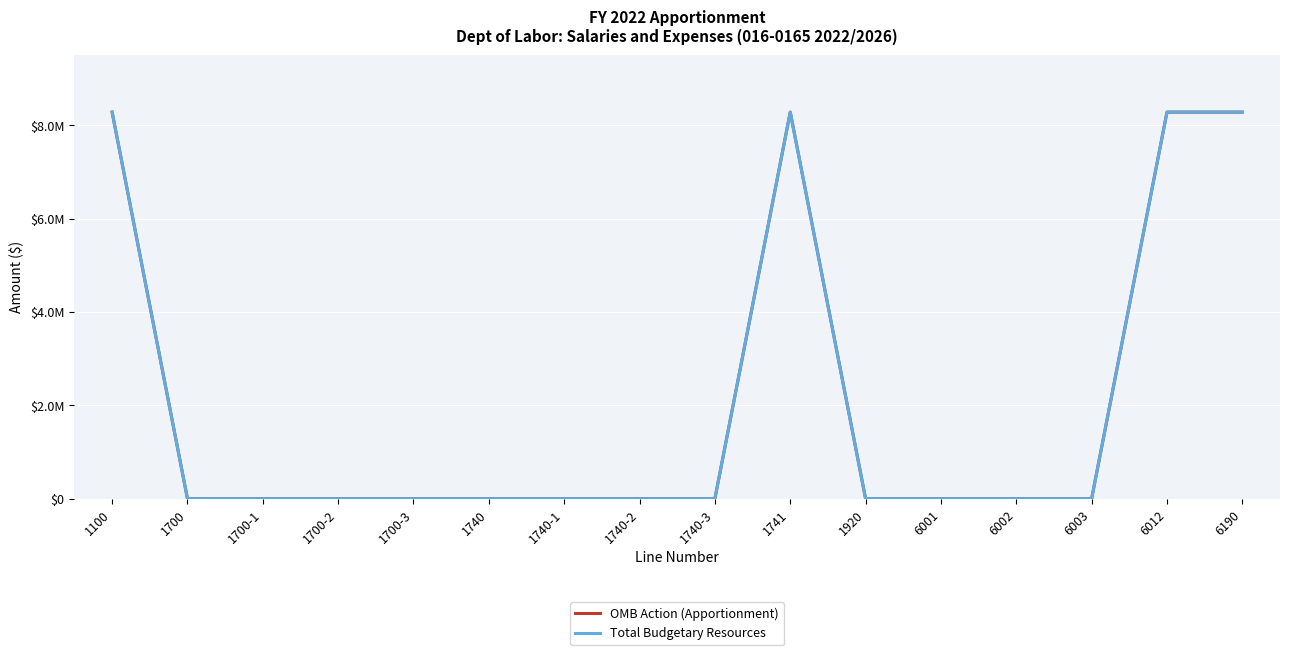

Is the value of OMB Action (Apportionment) at 1700 greater than the value of Total Budgetary Resources at 1741?

No